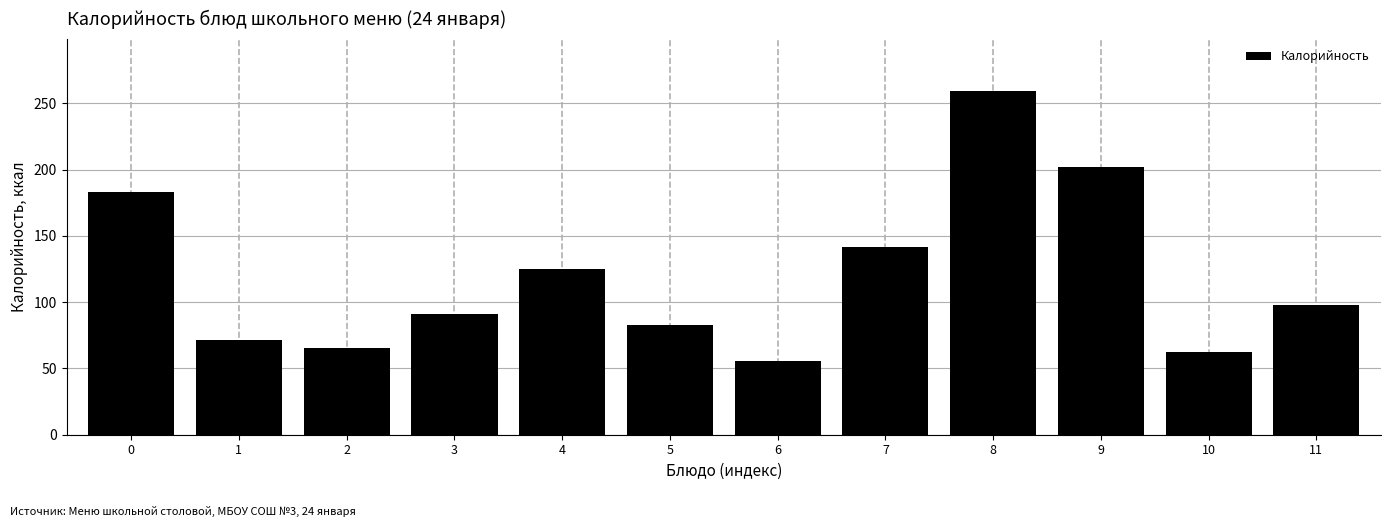

What is the smallest value displayed?

55.3